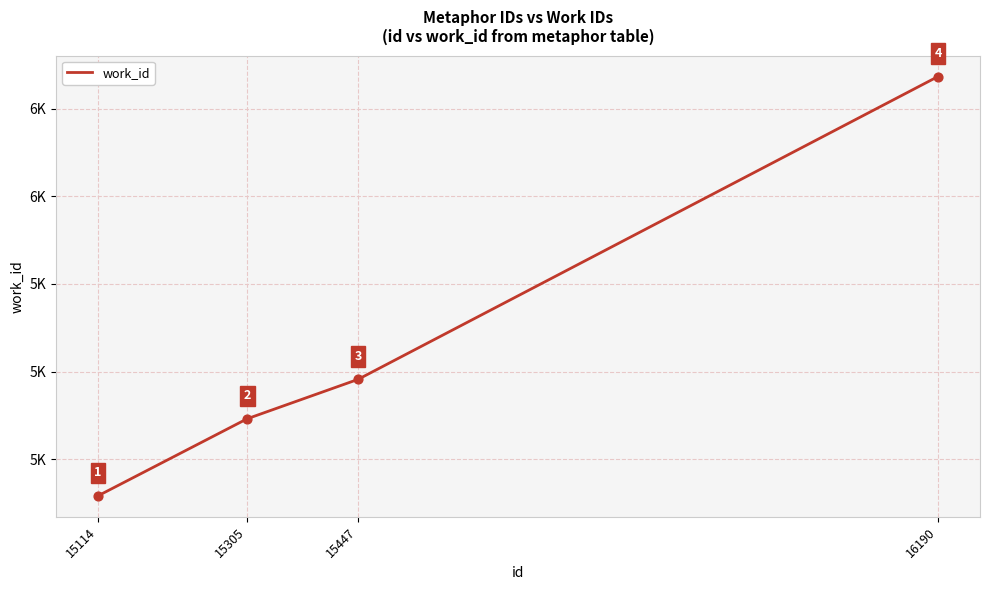

Approximately how many times larger is the value at 15305 compared to 15114?

1.0